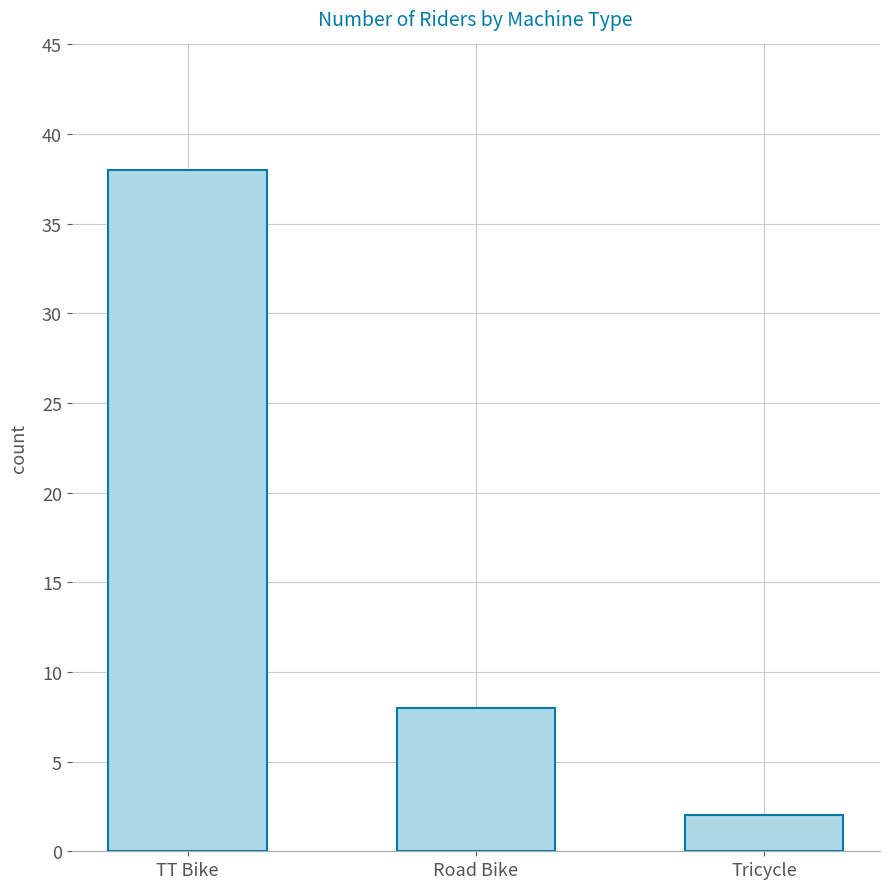

Which has a higher value, TT Bike or Road Bike?

TT Bike